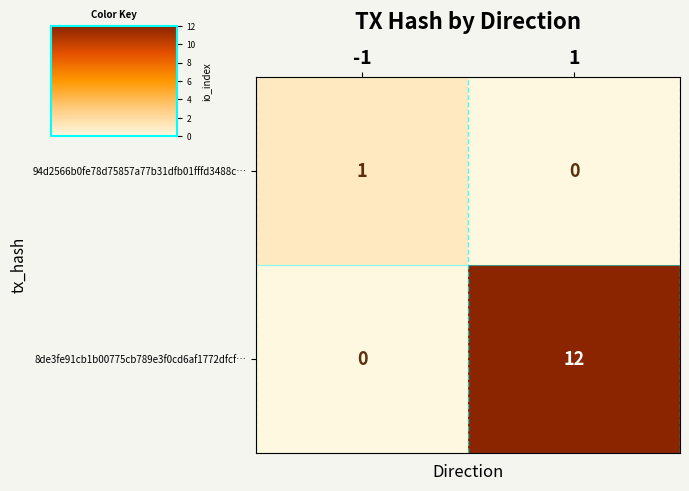

What is the difference between the maximum and minimum values in the 8de3fe91cb1b00775cb789e3f0cd6af1772dfcf… series?

12